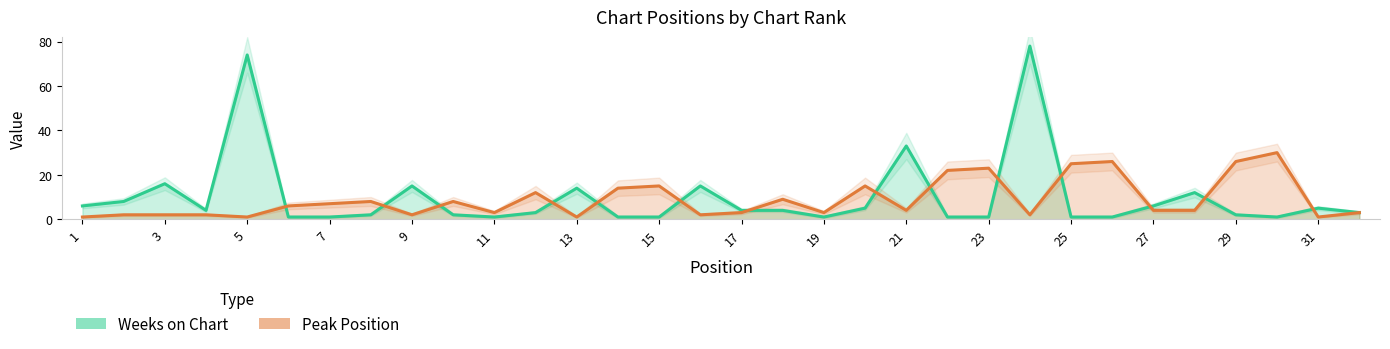

How many series are shown in this chart?

2